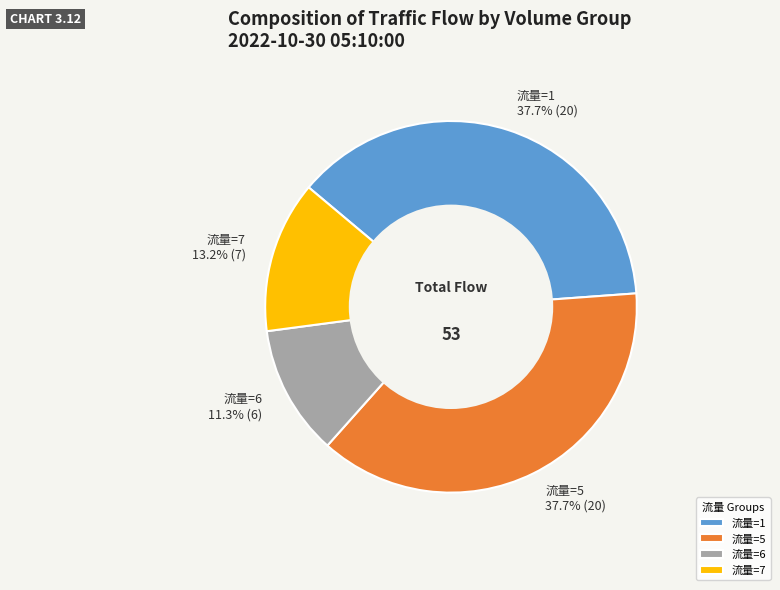

What is the ratio of the value at 流量=6 11.3% (6) to the value at 流量=1 37.7% (20)?

0.3